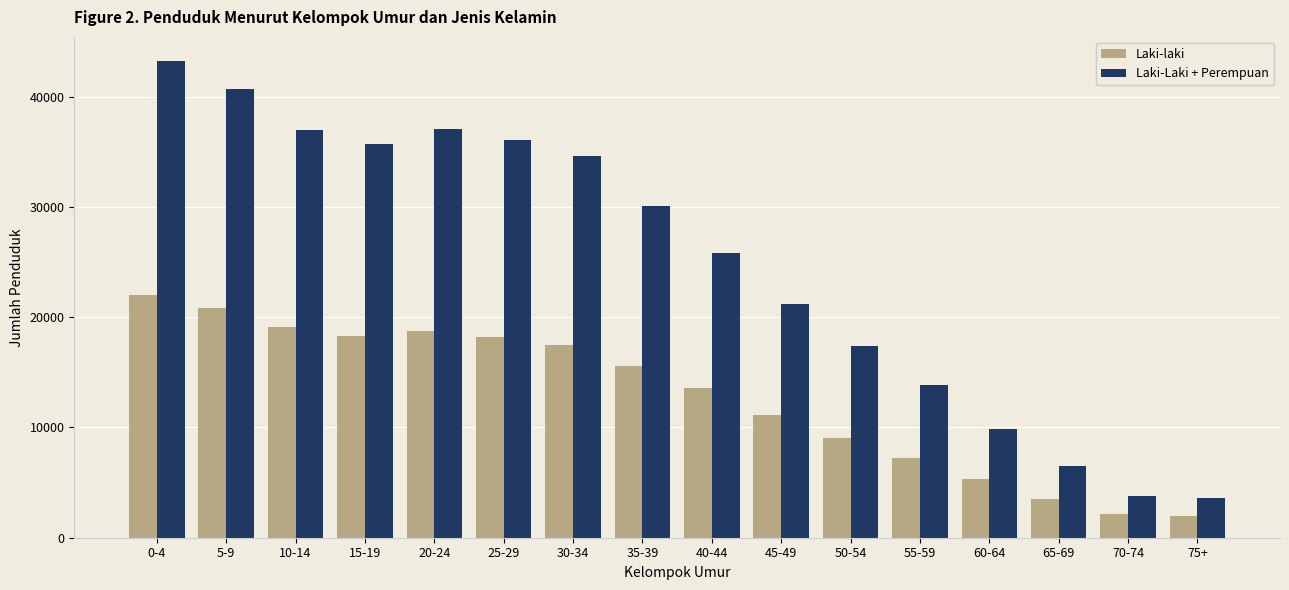

Rank the series at 15-19 from lowest to highest value.

Laki-laki, Laki-Laki + Perempuan